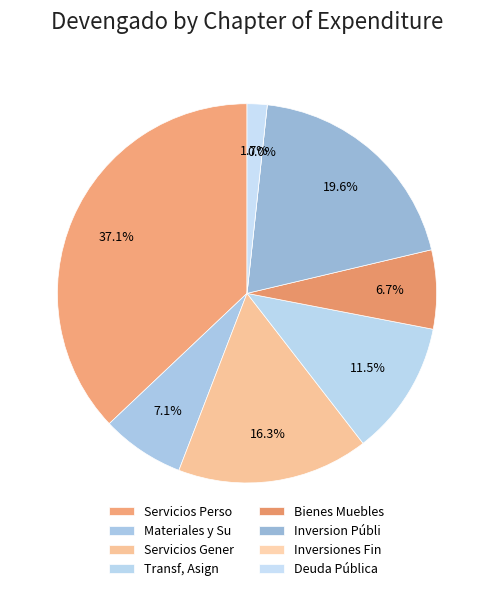

What percentage do Bienes Muebles and Deuda Pública together represent?

8.4%